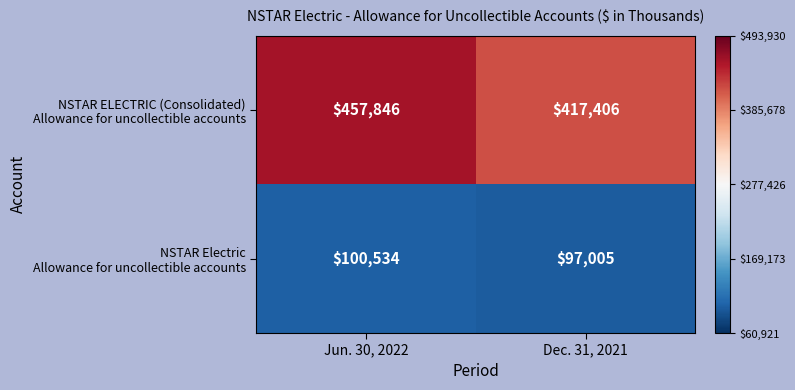

What is the spread (max minus min) of values at Dec. 31, 2021?

320401